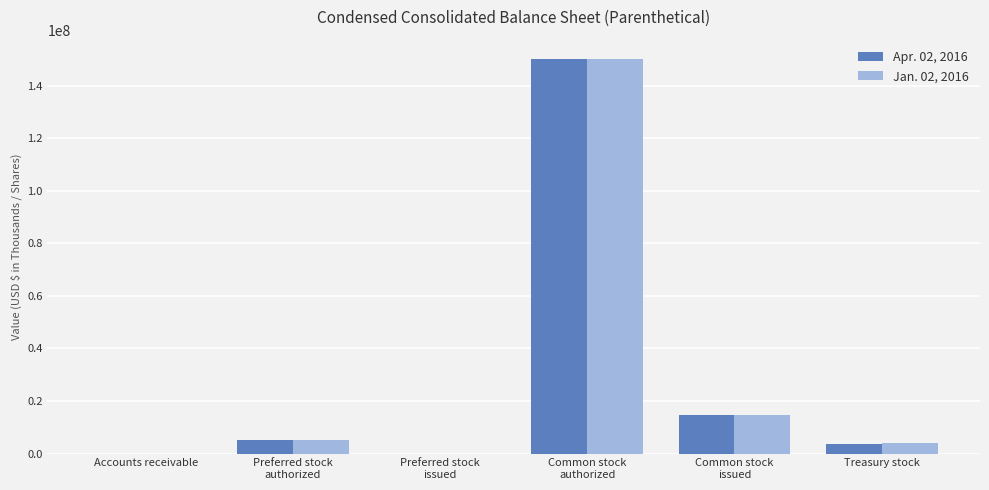

What is the maximum value shown in the chart?

150000000